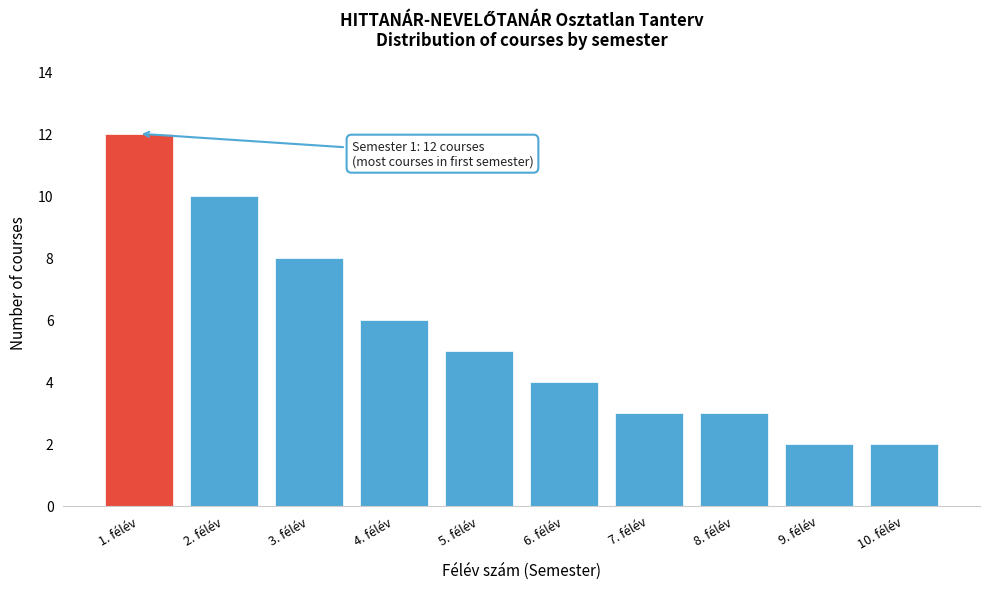

Reading left to right, list all the values displayed in this chart.

12	10	8	6	5	4	3	3	2	2